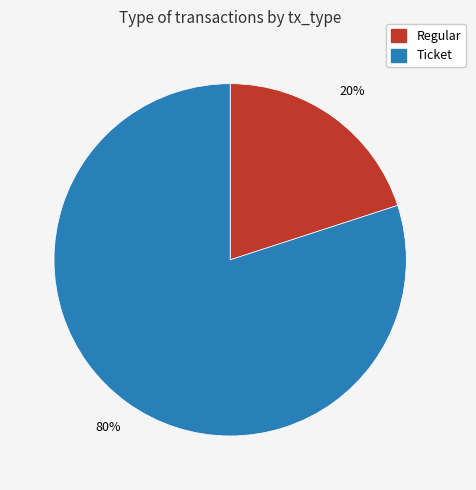

To the nearest percent, what is the difference between the Regular and Ticket slice percentages?

60%